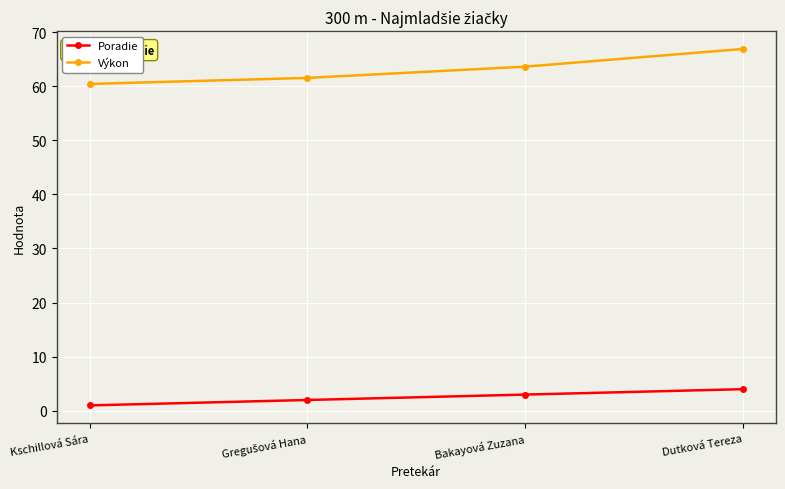

What is the spread (max minus min) of values at Bakayová Zuzana?

60.6